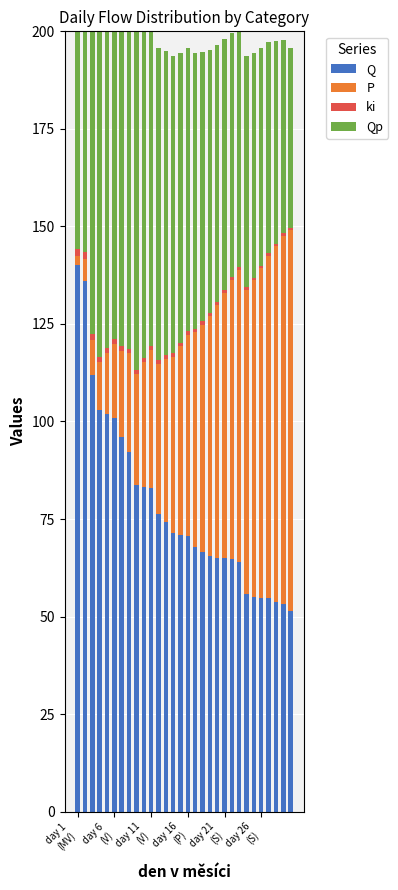

Reading left to right, extract all data points from this chart.

Q: 140.0	136.0	112.0	103.0	102.0	101.0	96.0	92.1	83.6	83.3	83.0	76.3	74.3	71.5	70.9	70.6	67.9	66.6	65.5	65.1	64.9	64.8	64.1	55.8	54.9	54.7	54.7	53.8	53.2	51.3
P: 2.3	5.6	8.9	12.2	15.5	18.8	22.0	25.3	28.6	31.9	35.2	38.5	41.8	45.1	48.4	51.6	54.9	58.2	61.5	64.8	68.1	71.4	74.7	78.0	81.2	84.5	87.8	91.1	94.4	97.7
ki: 1.8	1.7	1.4	1.3	1.3	1.3	1.2	1.2	1.1	1.1	1.1	1.0	1.0	0.9	0.9	0.9	0.9	0.9	0.8	0.8	0.8	0.8	0.8	0.7	0.7	0.7	0.7	0.7	0.7	0.7
Qp: 137.8	120.3	111.6	105.6	101.0	96.4	92.6	89.5	86.9	84.5	82.2	80.0	77.9	76.1	74.3	72.5	70.8	69.0	67.3	65.7	64.1	62.5	60.8	59.3	57.7	55.9	54.0	52.0	49.6	46.1